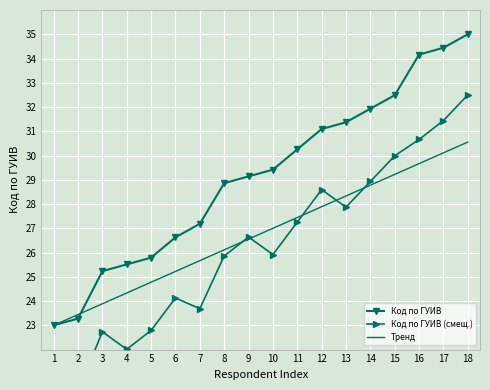

True or false: Код по ГУИВ (смещ.) has a value of 8.5 at 6.

False